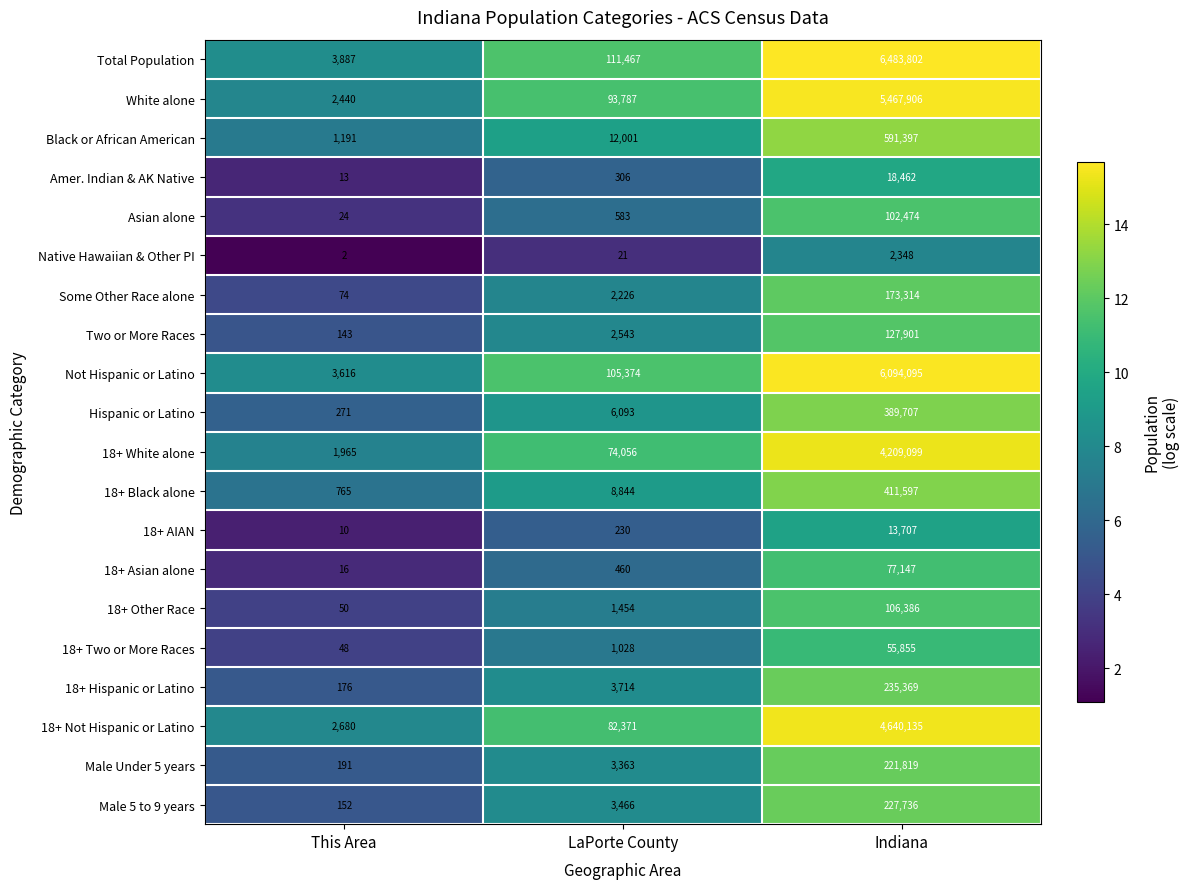

Count the number of data series in this chart.

20